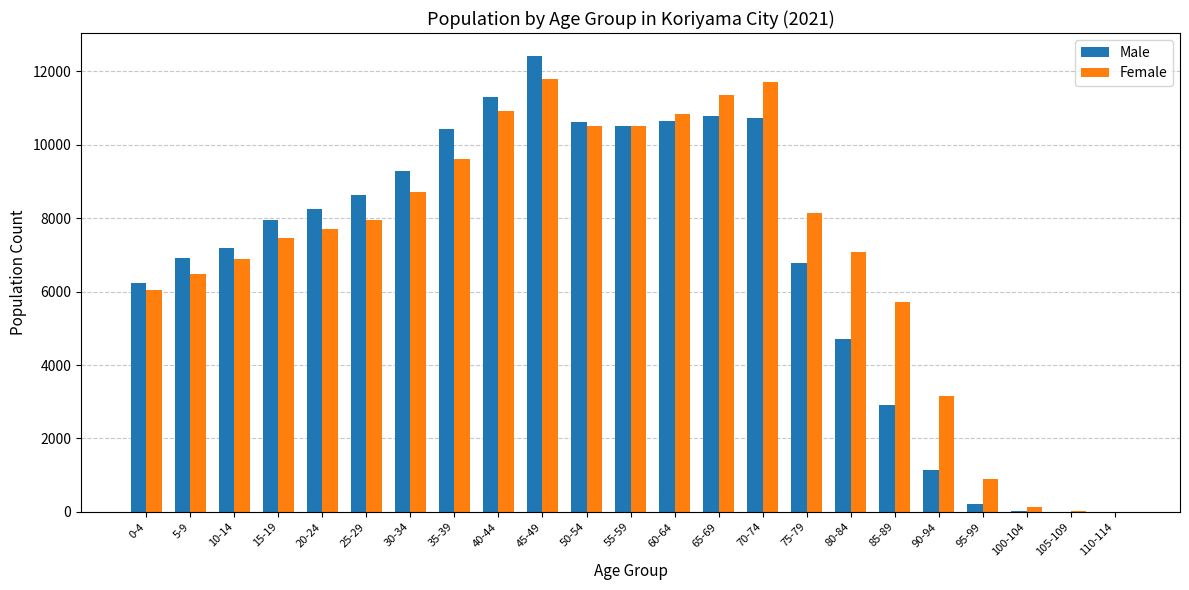

Which category has the highest value in the Male series?

45-49